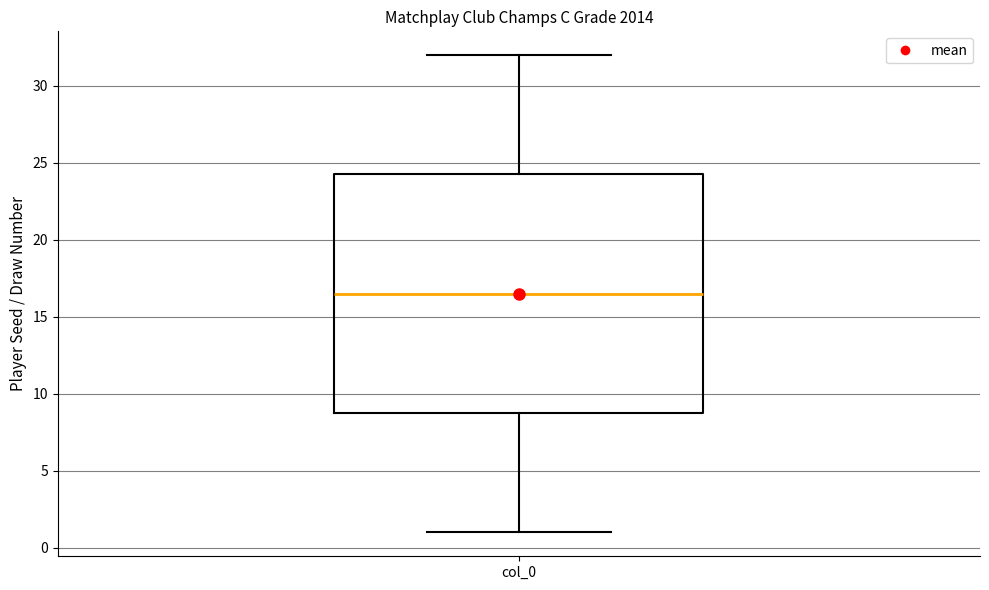

Transcribe this box plot: give where the median line is, the range the box spans, and where the two whiskers end, as read against the y-axis. The values are not printed on the chart, so give them approximately, as read against the axis.

median 16.5, box 9.0 to 24.5, whiskers 1.0 to 32.0